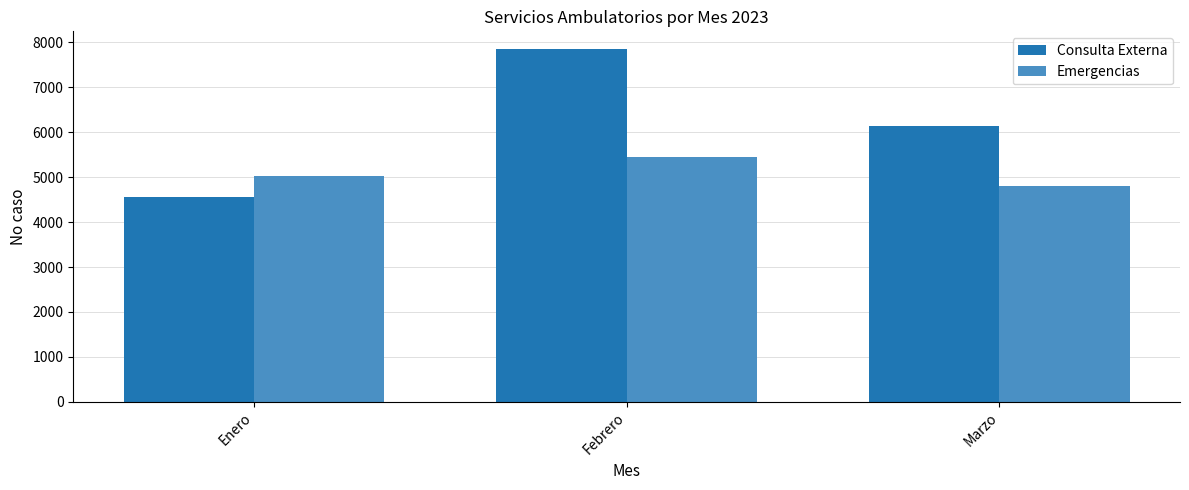

Reading left to right, list all the values displayed in this chart.

Consulta Externa: Enero=4569	Febrero=7854	Marzo=6145
Emergencias: Enero=5037	Febrero=5446	Marzo=4808